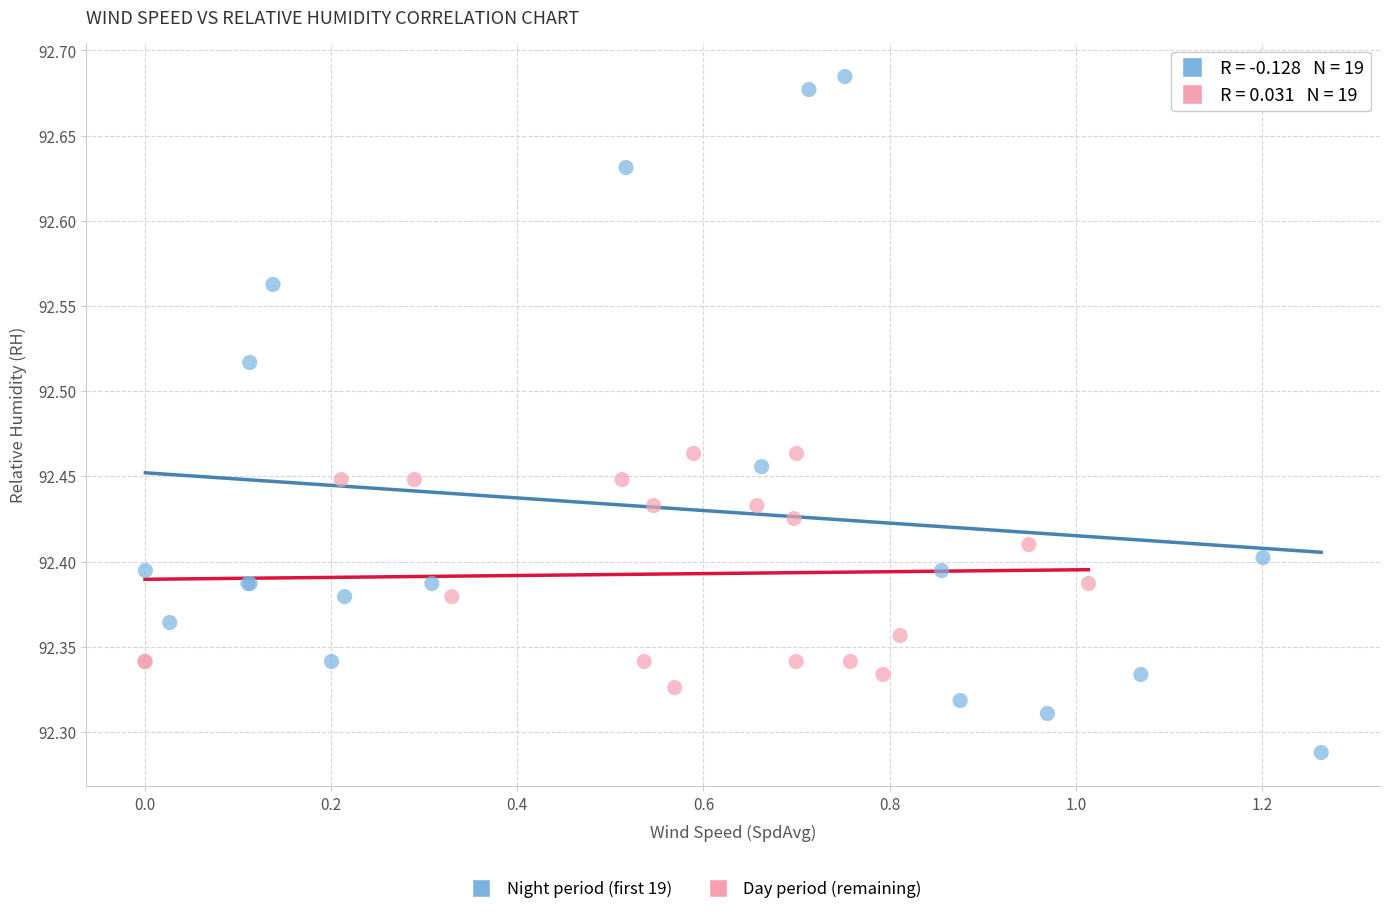

Which series contains the lowest Y value?

Night period (first 19)